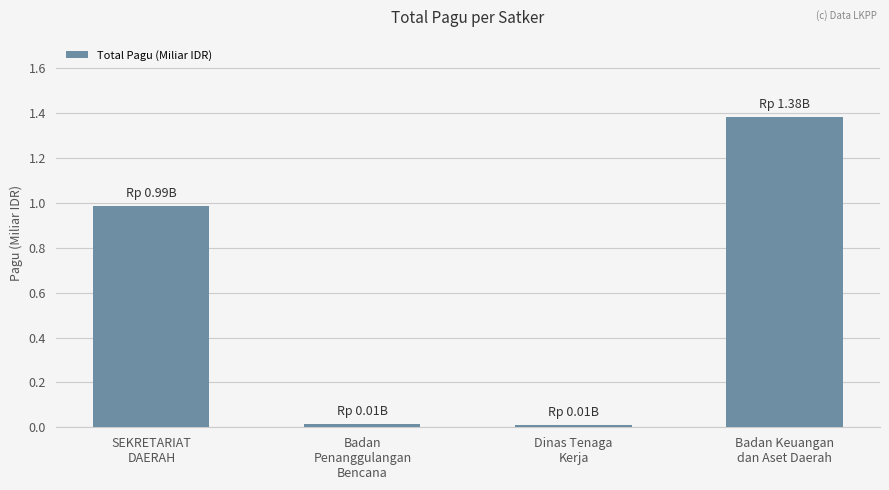

What is the difference between the second highest and second lowest values?

1.0